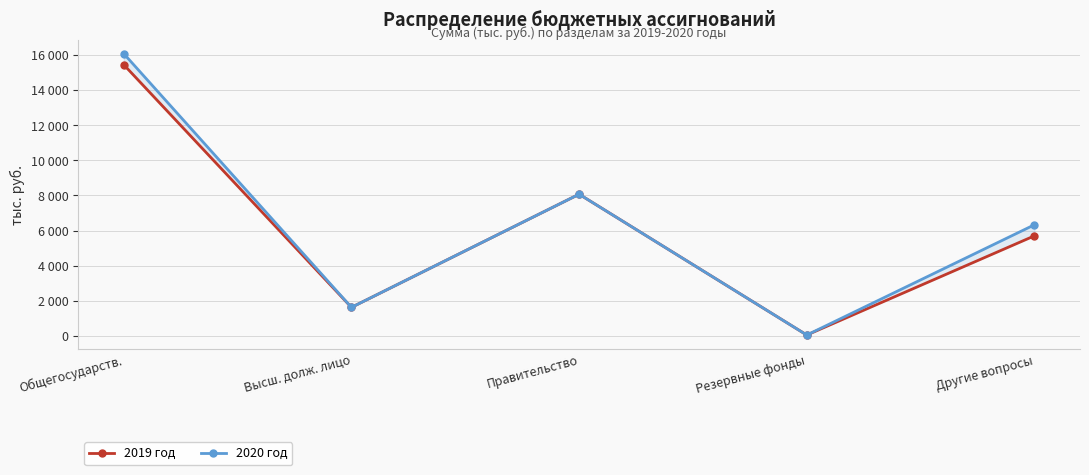

Reading left to right, list all the values displayed in this chart.

2019 год: Общегосударств.=15450	Высш. долж. лицо=1626	Правительство=8072	Резервные фонды=50	Другие вопросы=5702
2020 год: Общегосударств.=16080	Высш. долж. лицо=1626	Правительство=8072	Резервные фонды=50	Другие вопросы=6332